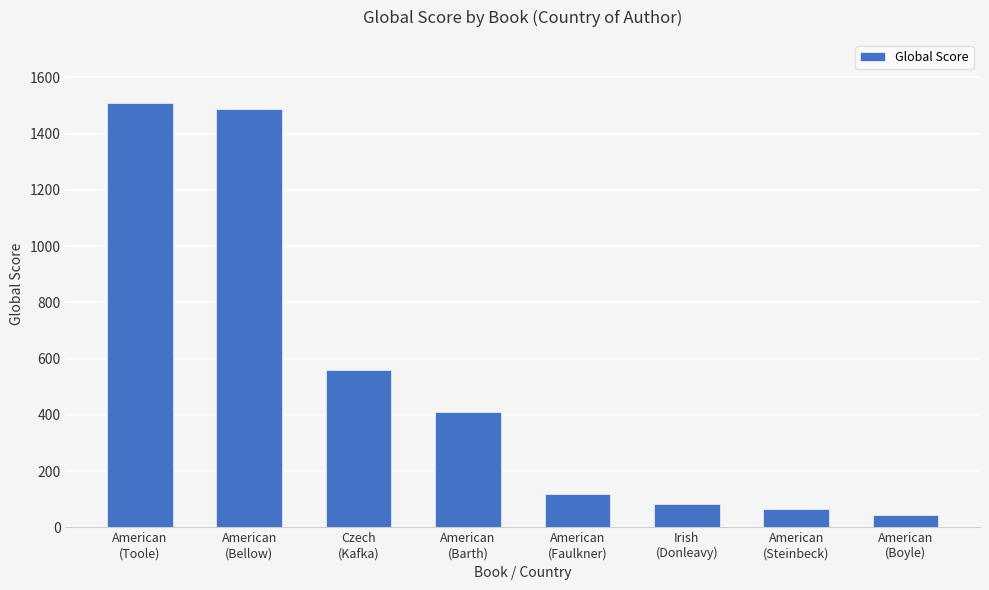

What is the difference between the maximum and minimum values?

1463